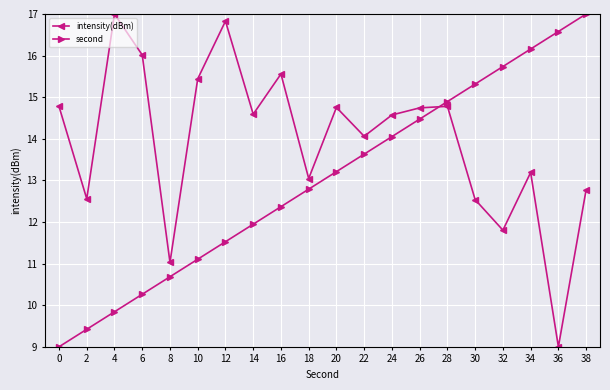

True or false: second and intensity(dBm) intersect in this chart.

True